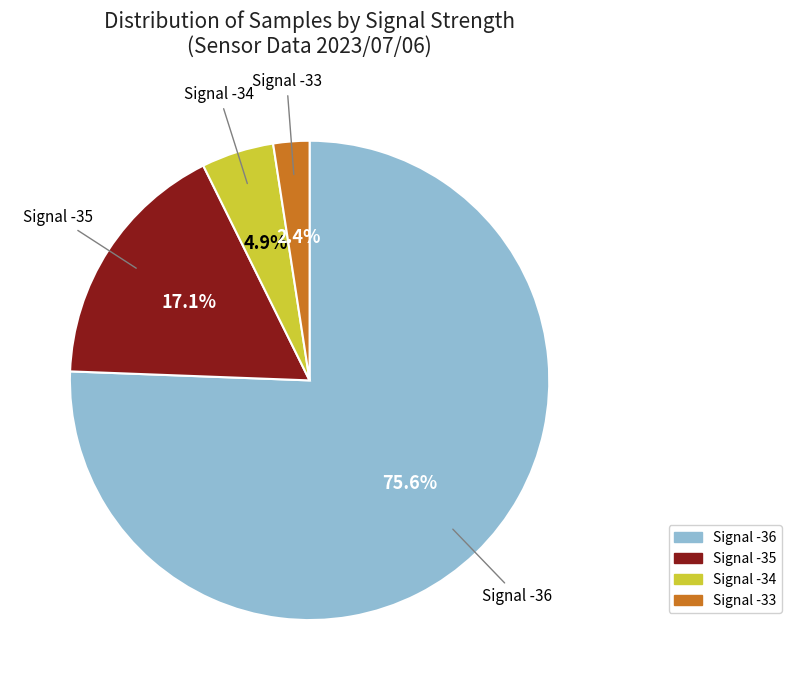

How many slices are in this pie chart?

4